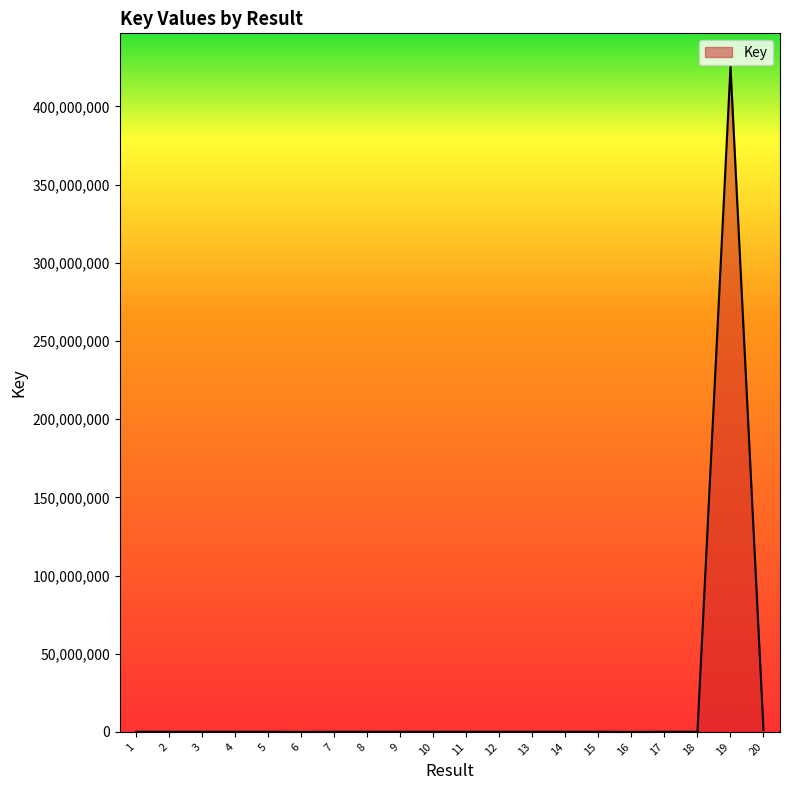

What is the maximum value shown in the chart?

425407091